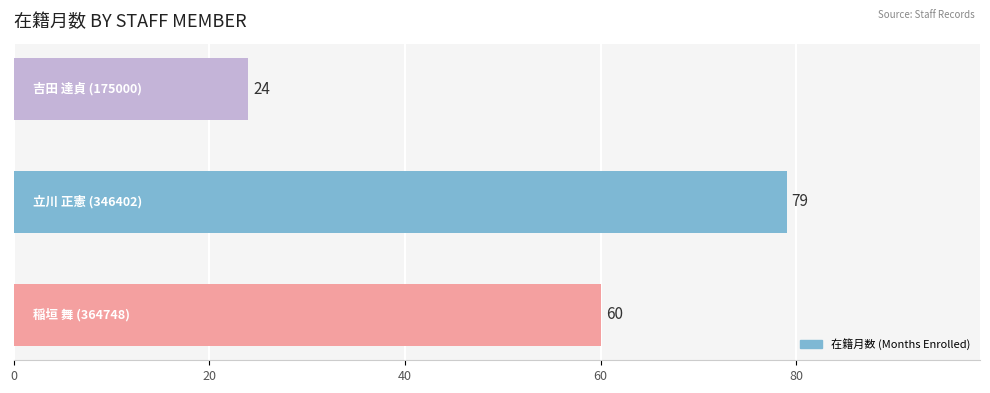

Count the values in the range 24 to 79.

3